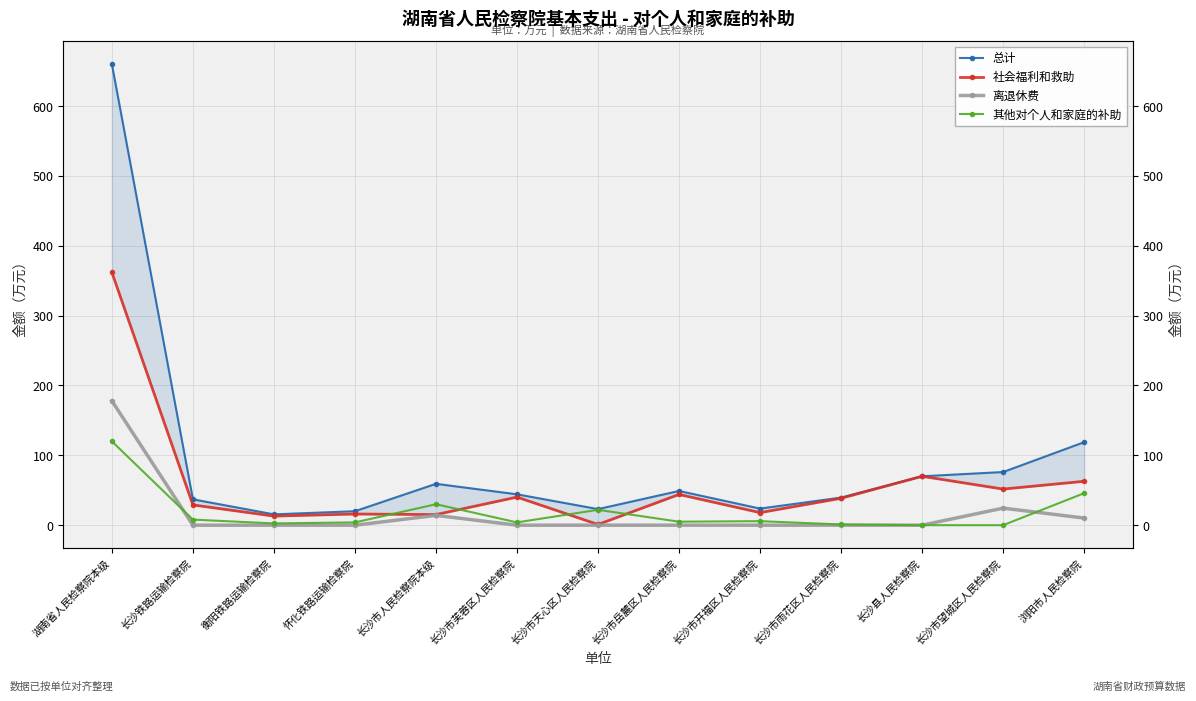

At which category is the sum across all series the highest?

湖南省人民检察院本级